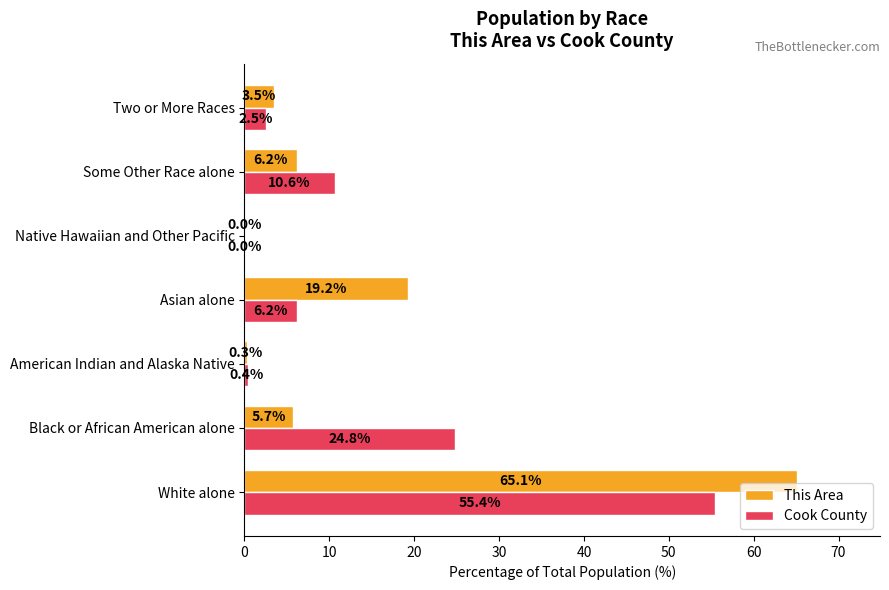

The value of This Area at Black or African American alone is 9.3. True or false?

False